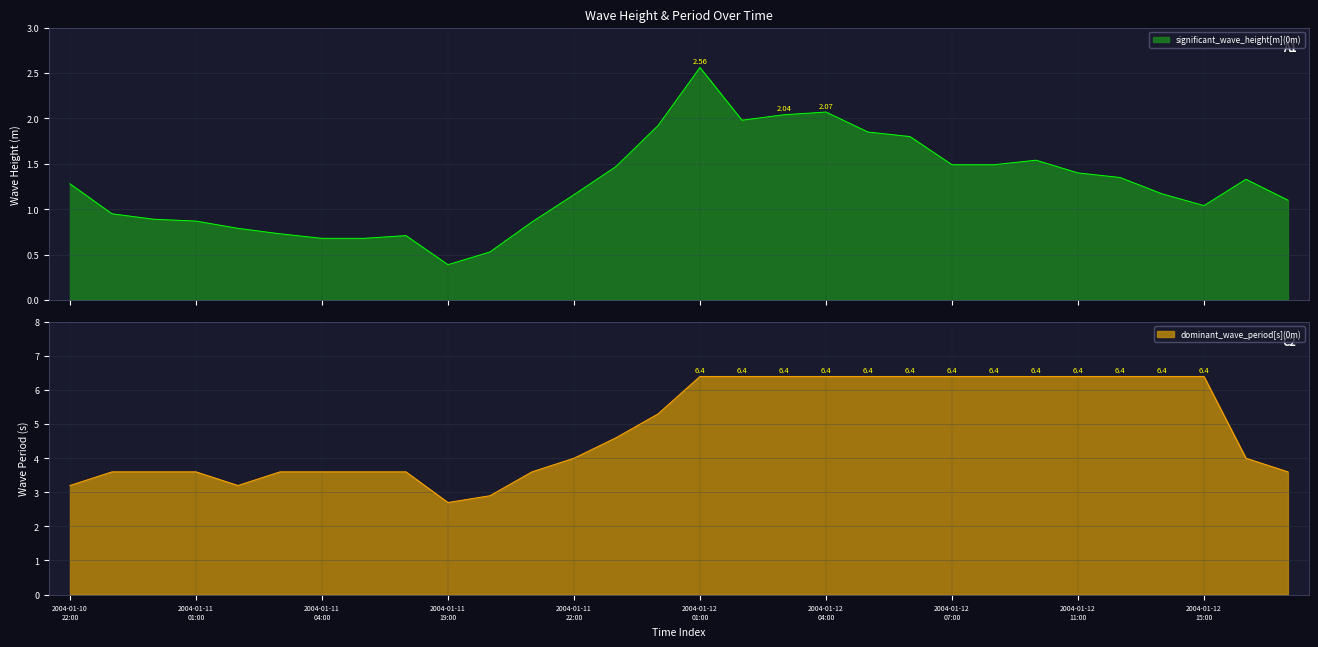

What is the total value across all series at 2004-01-12 09:00?

7.9